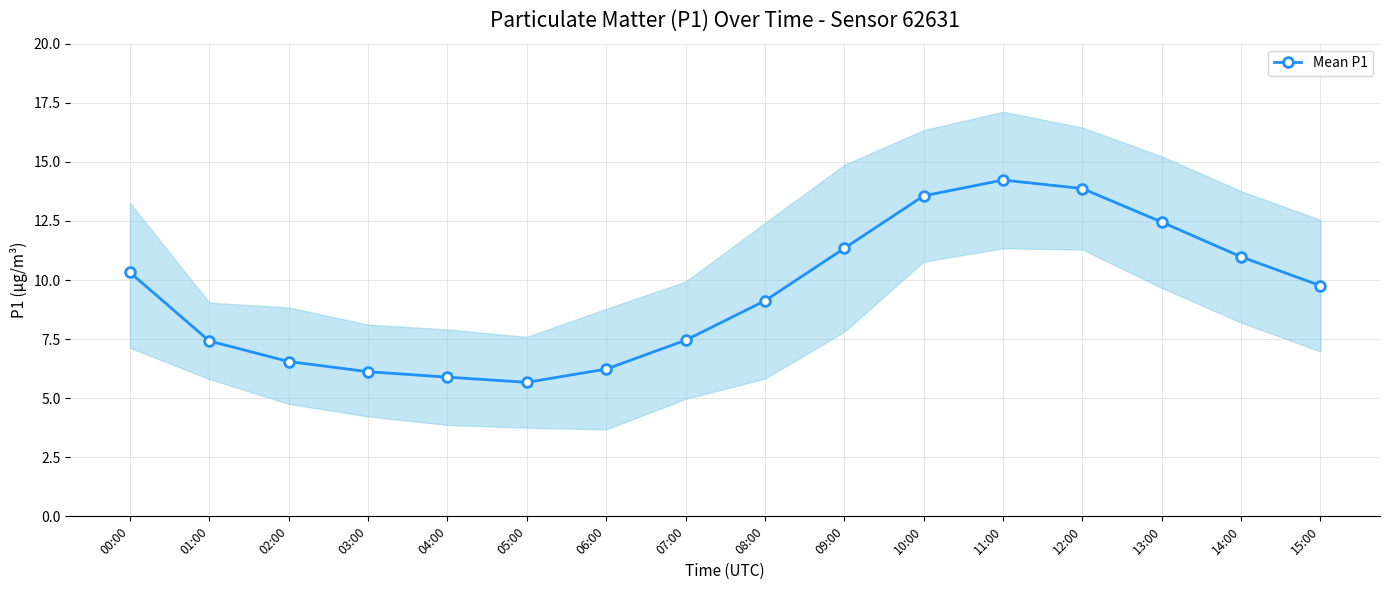

True or false: the data shows 11.0 at 14:00.

True